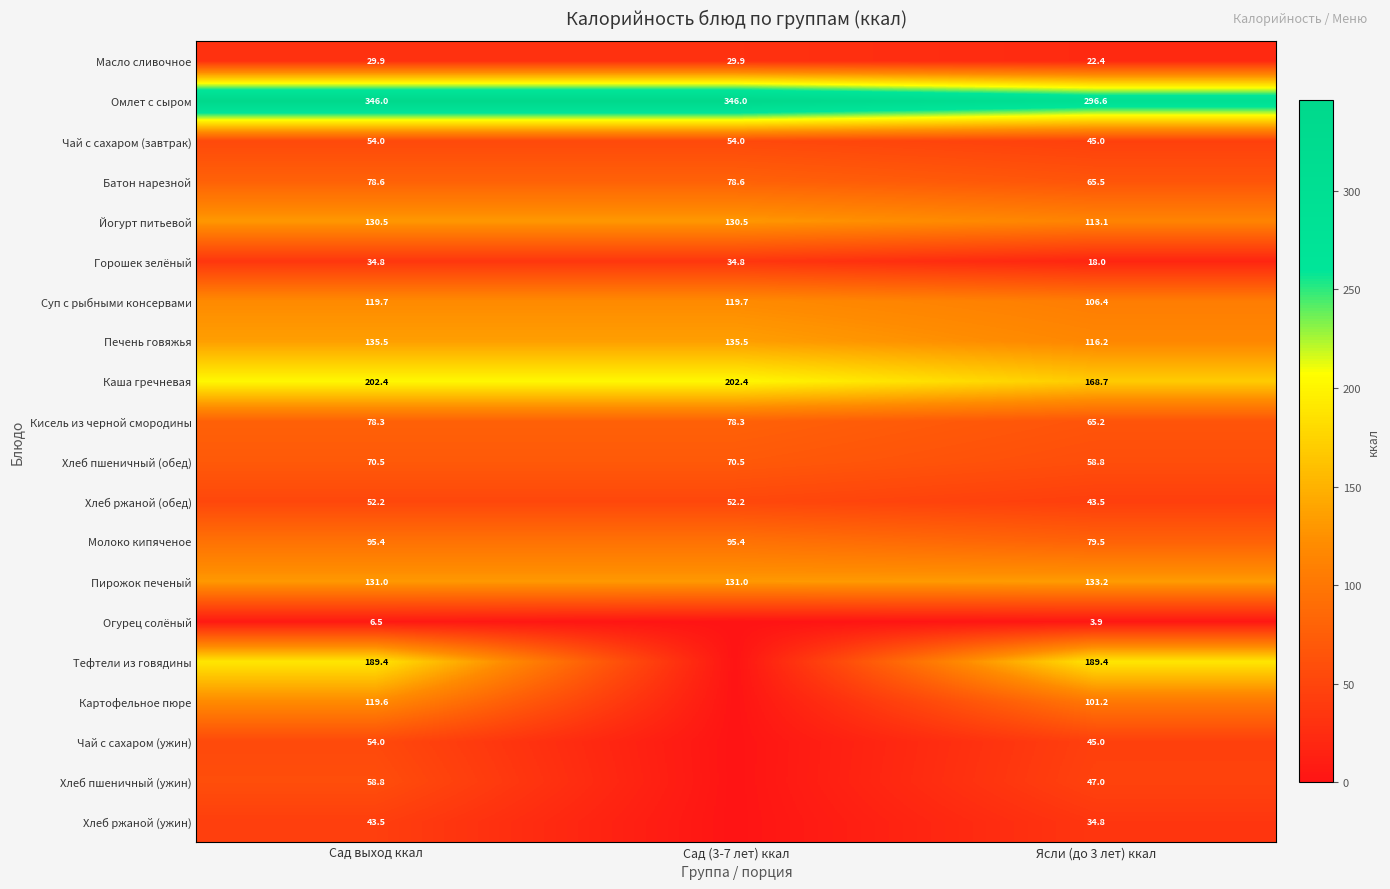

How many values in the Батон нарезной series exceed 78?

2